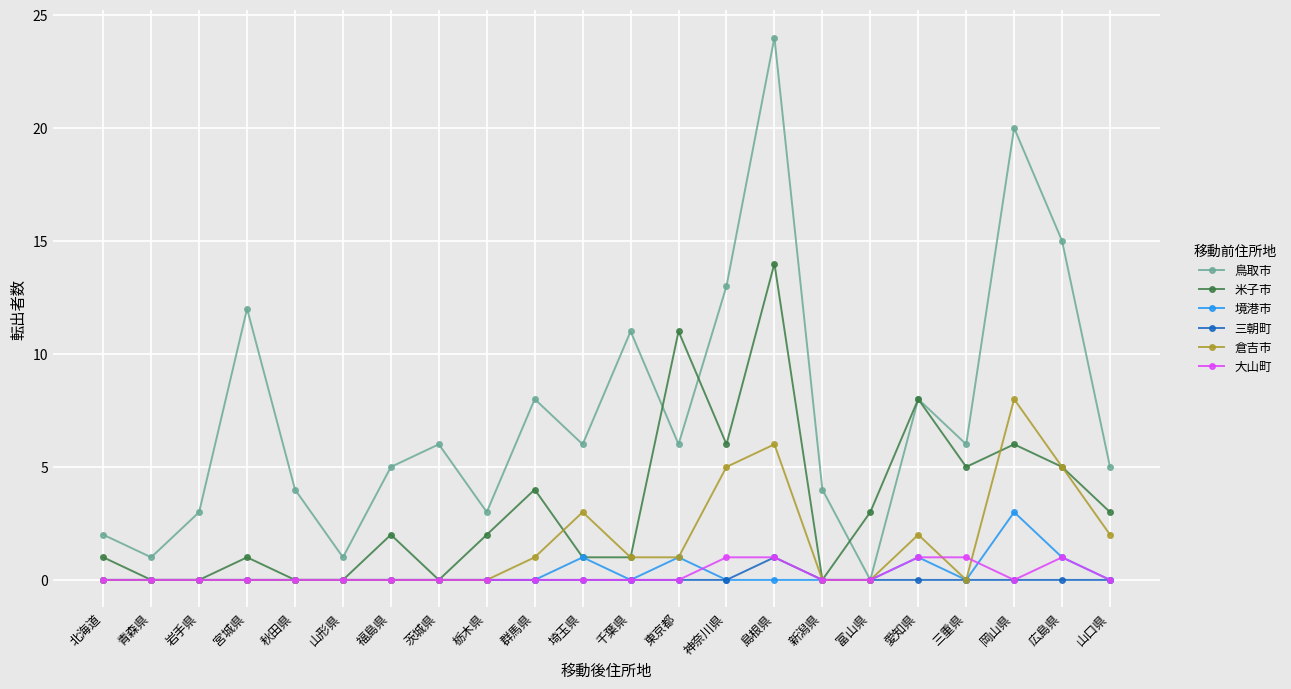

What is the difference between the maximum and minimum values in the 境港市 series?

3